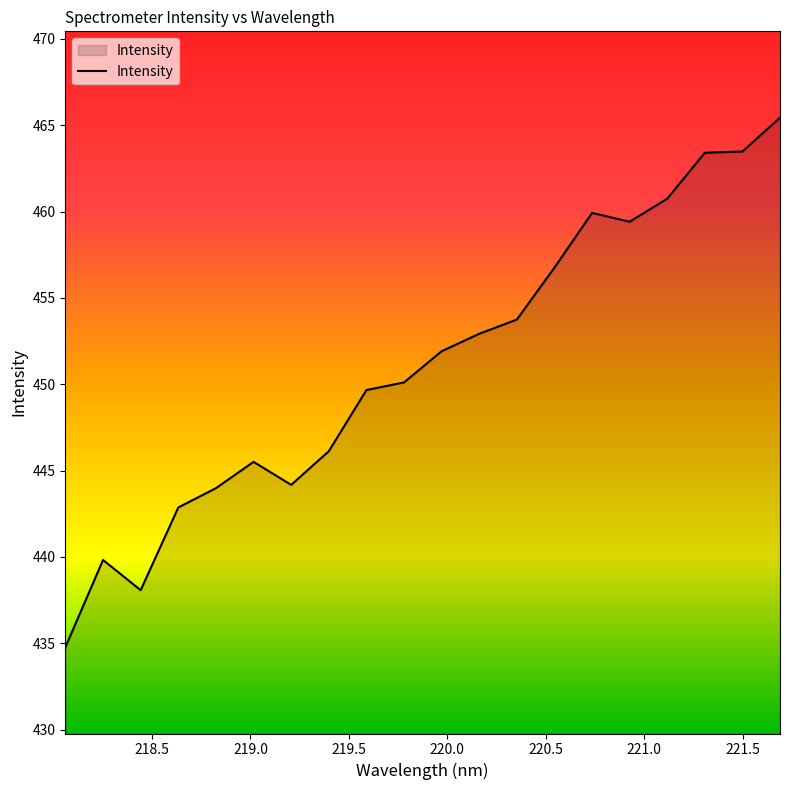

Count the number of values greater than 451.

10